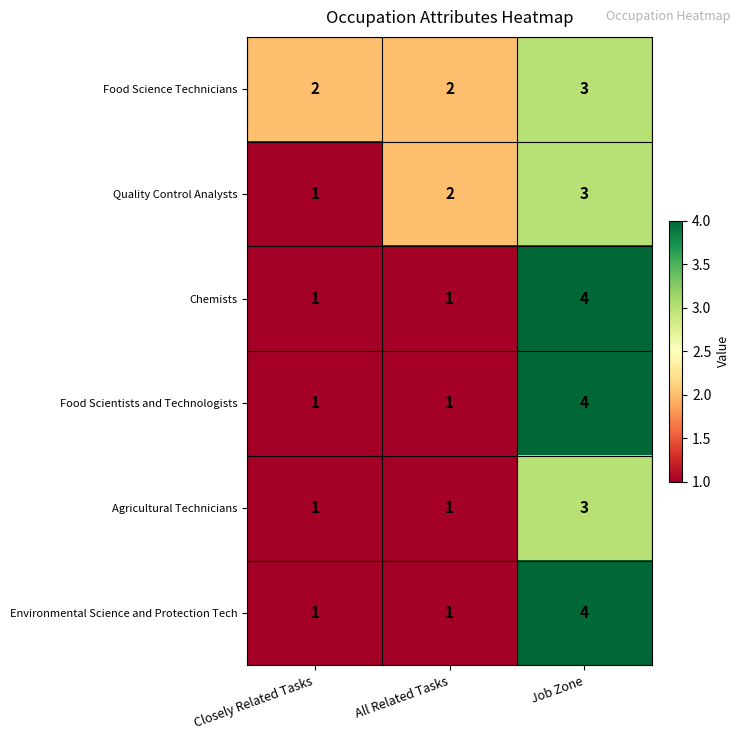

How many values in the Environmental Science and Protection Tech series exceed 1?

1